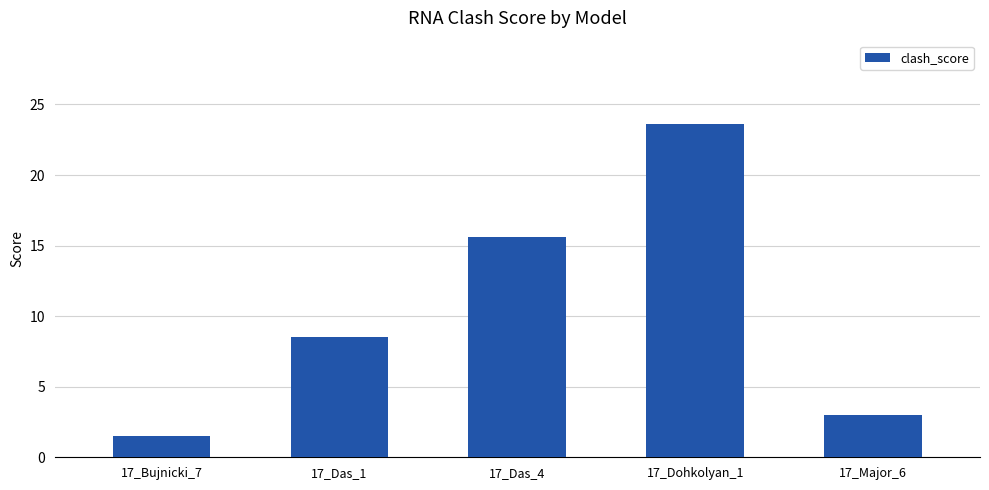

List the labels in order of value, largest first.

17_Dohkolyan_1, 17_Das_4, 17_Das_1, 17_Major_6, 17_Bujnicki_7